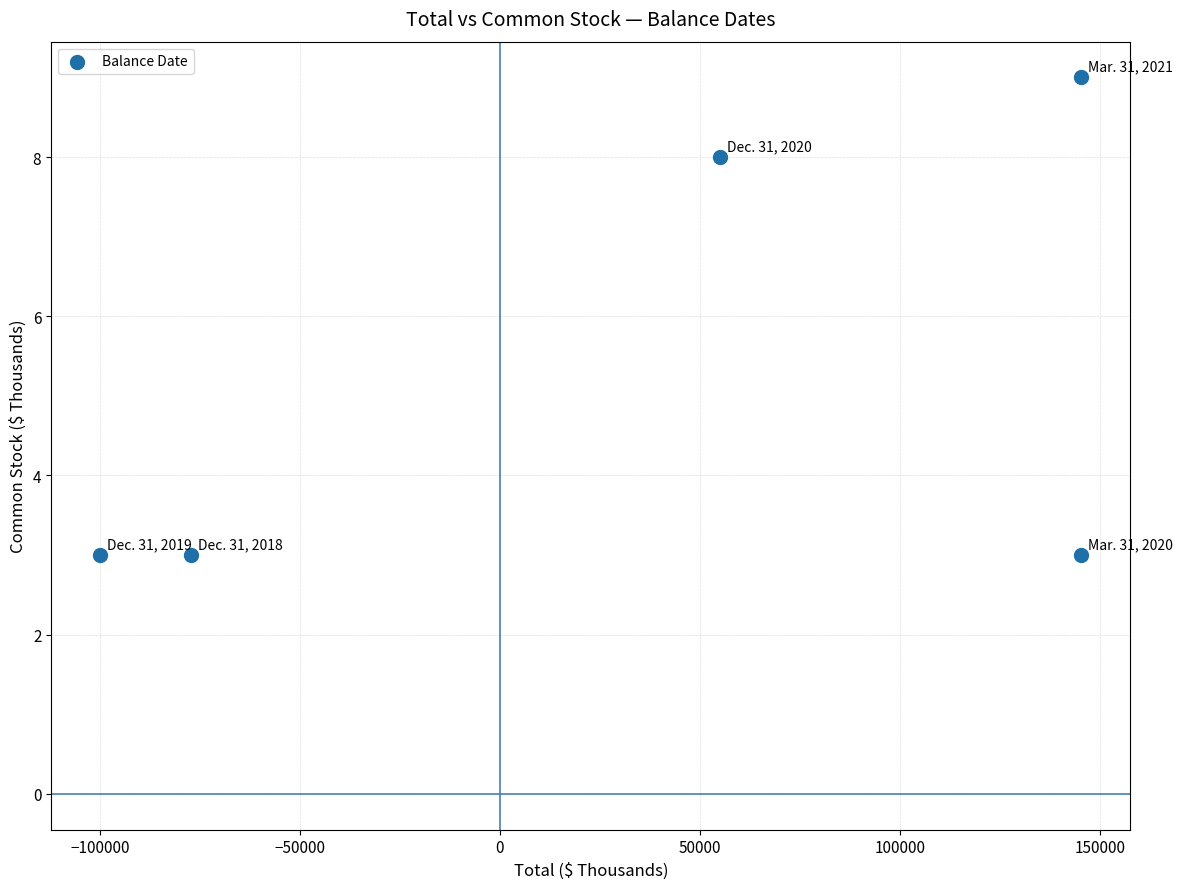

What is the range of X values (max minus min)?

245267